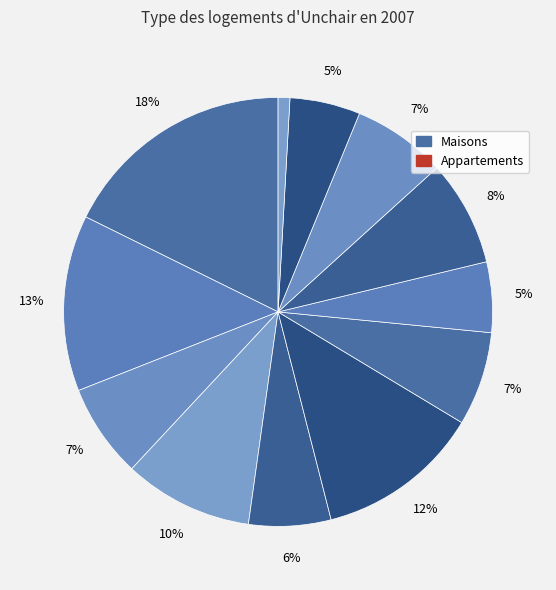

Count the number of slices in the pie.

12